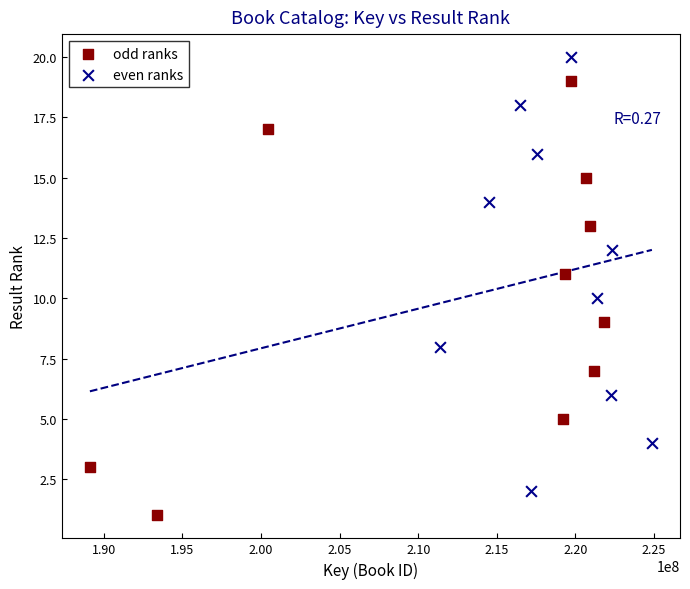

Which series reaches the minimum Y coordinate?

odd ranks